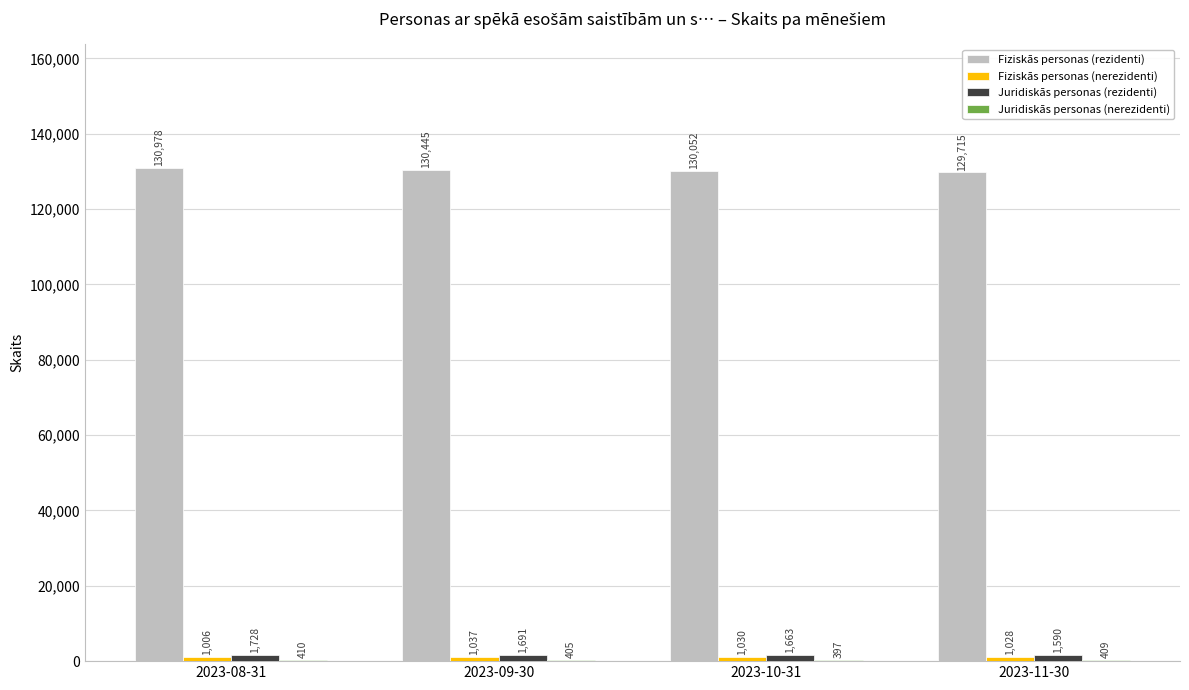

What is the highest value of the Juridiskās personas (rezidenti) series?

1728